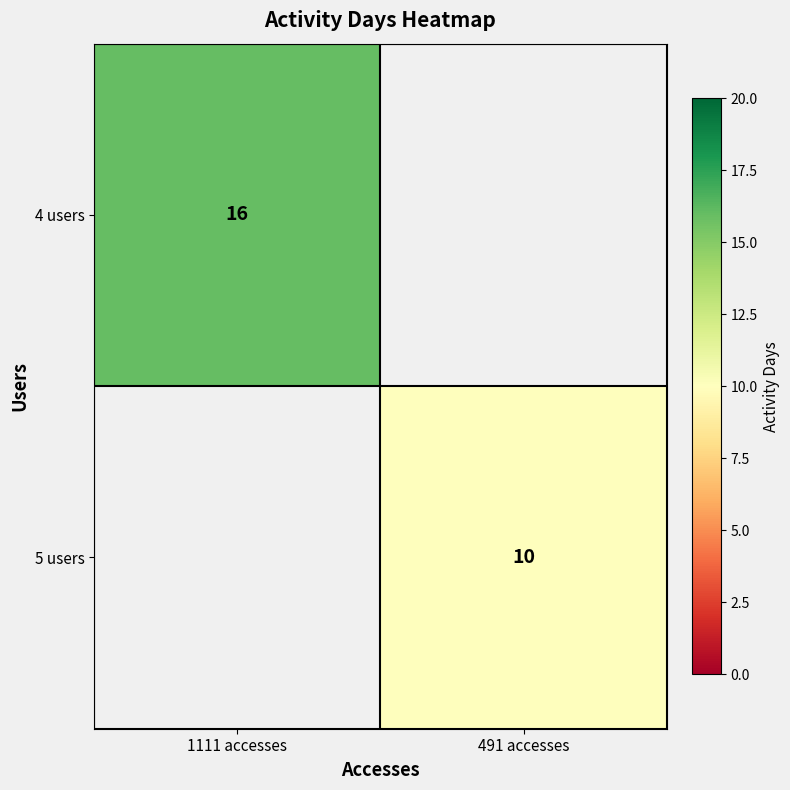

Is it true that 4 users equals 16 at 1111 accesses?

True